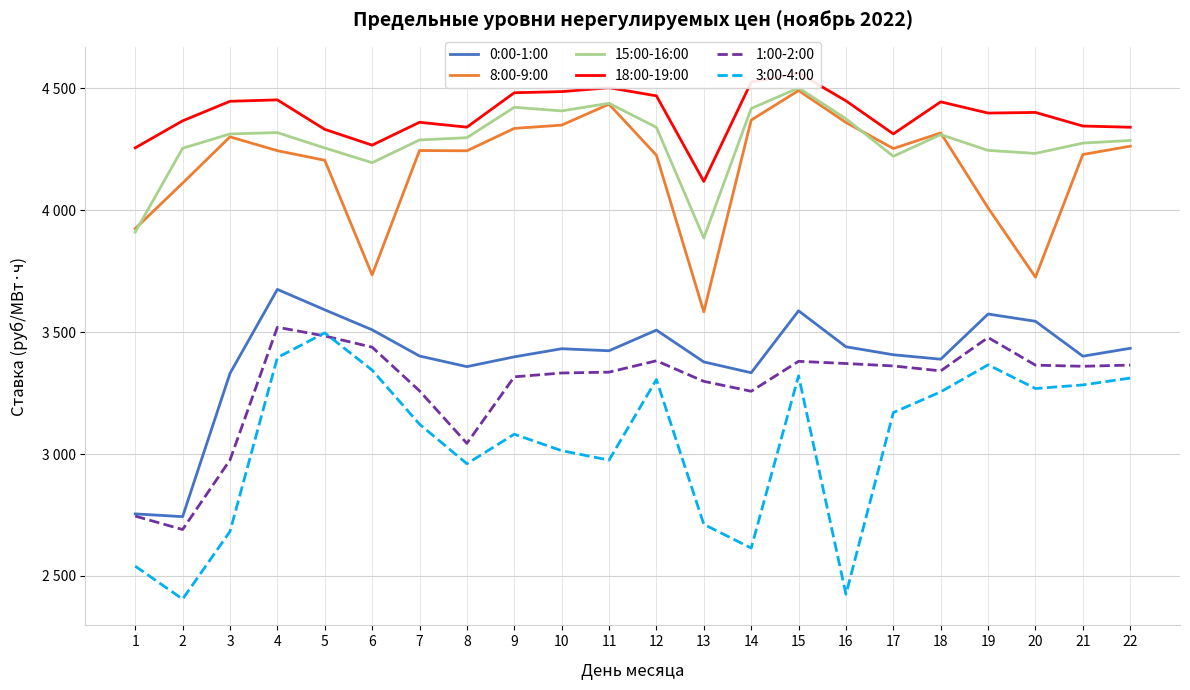

Does the chart display data point markers on the line(s)?

No